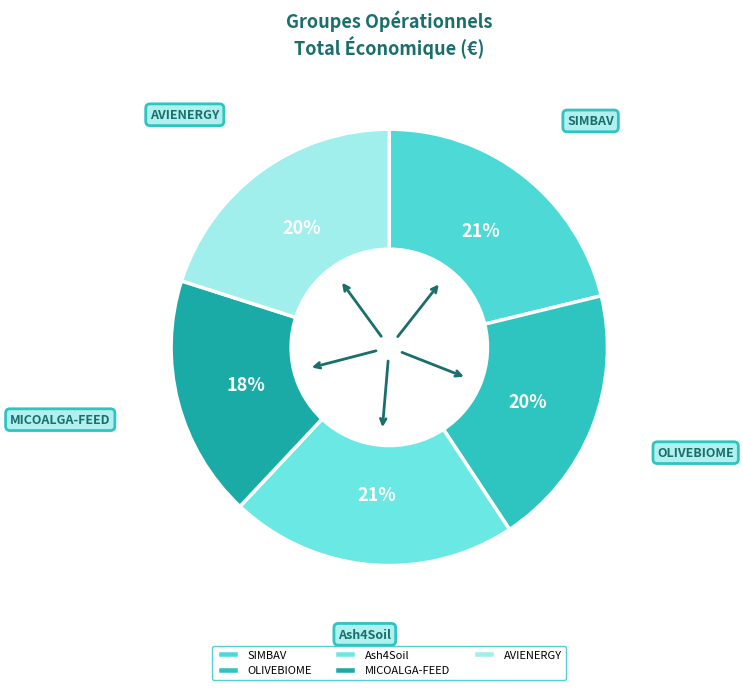

Between Ash4Soil and AVIENERGY, which is larger?

Ash4Soil